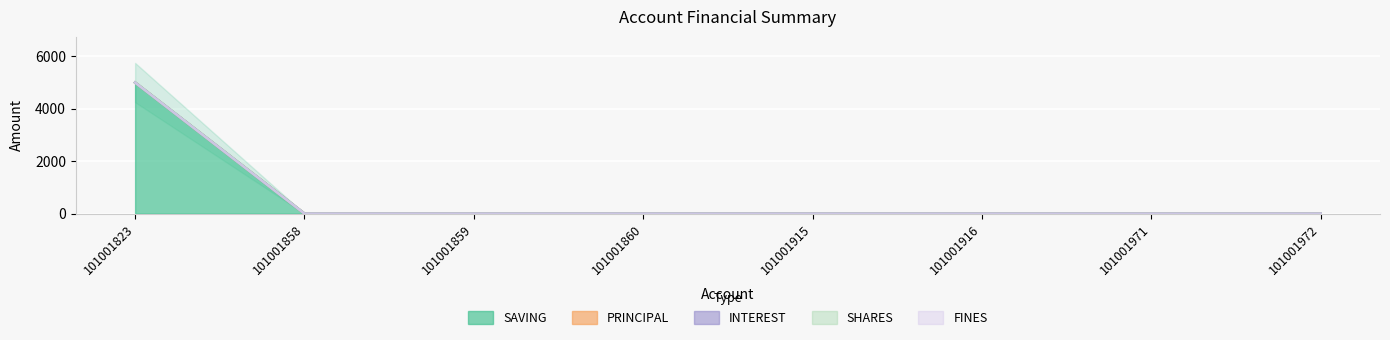

At how many categories does at least one series exceed 3041?

1